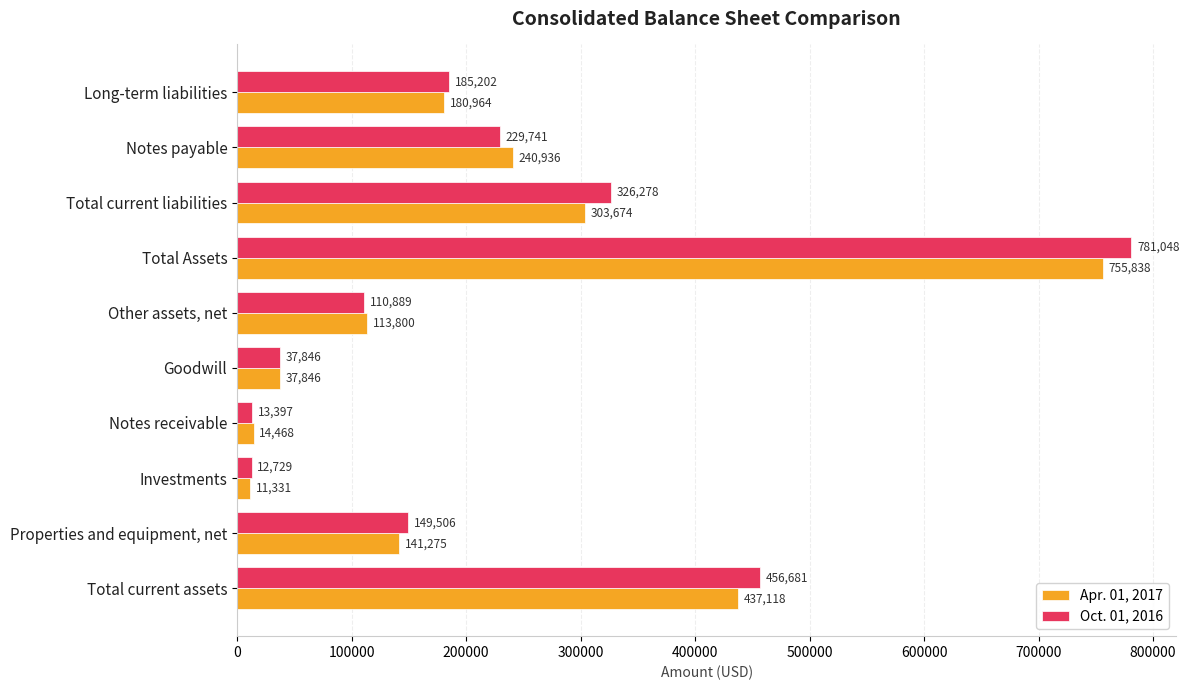

Between Other assets, net and Long-term liabilities, which series saw the biggest shift?

Oct. 01, 2016